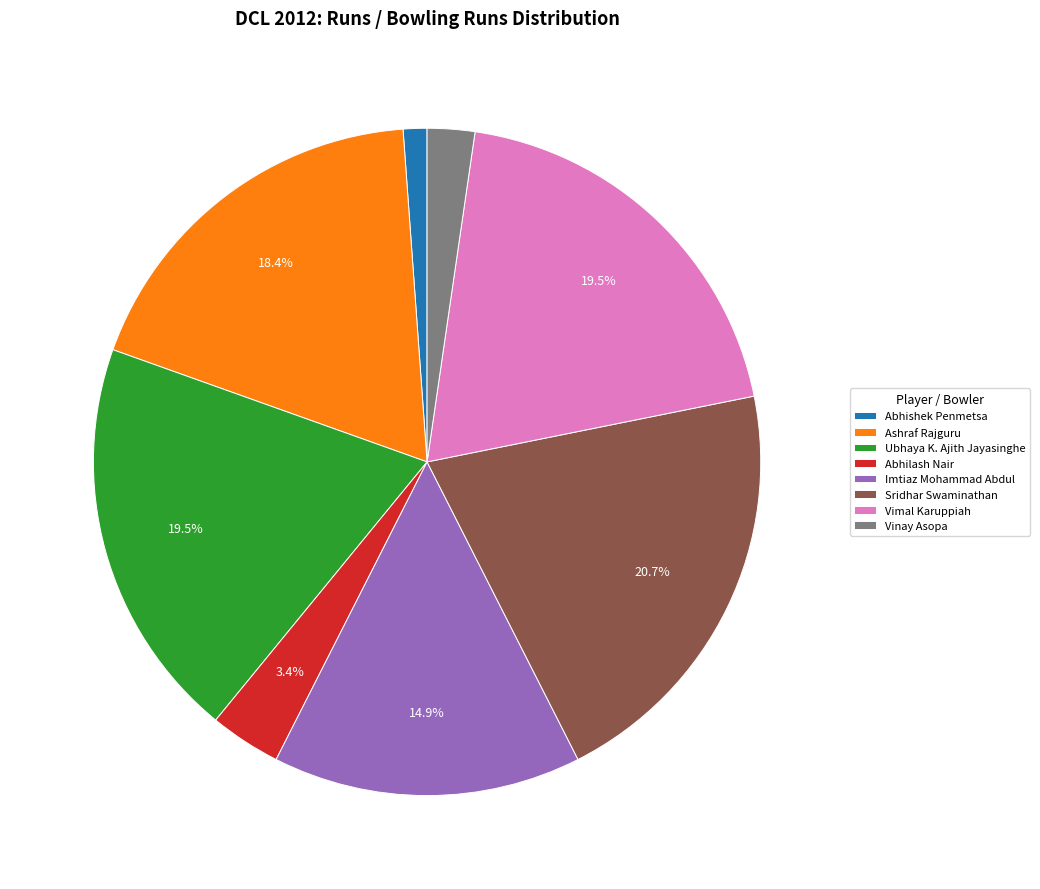

Which category has the smallest portion of the pie?

Abhishek Penmetsa